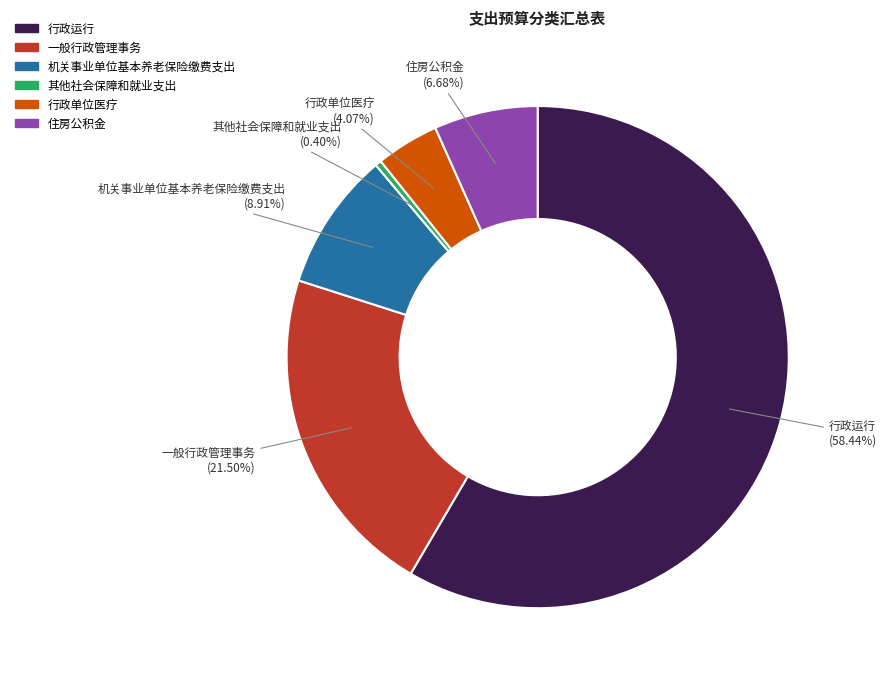

How many segments does this pie chart have?

6